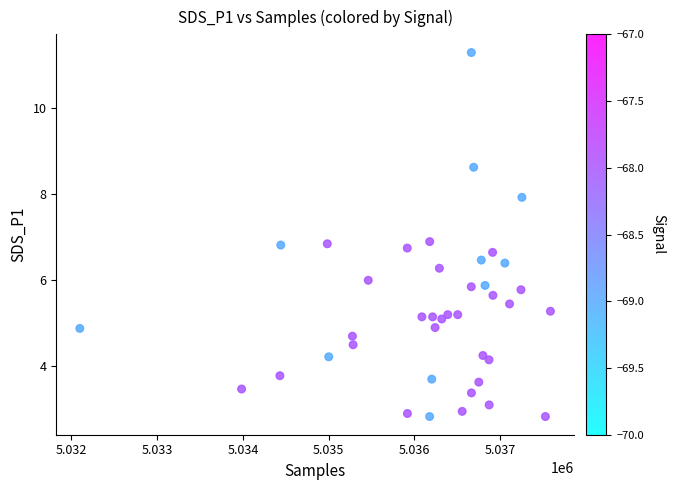

What is the range of Y values (max minus min)?

8.5